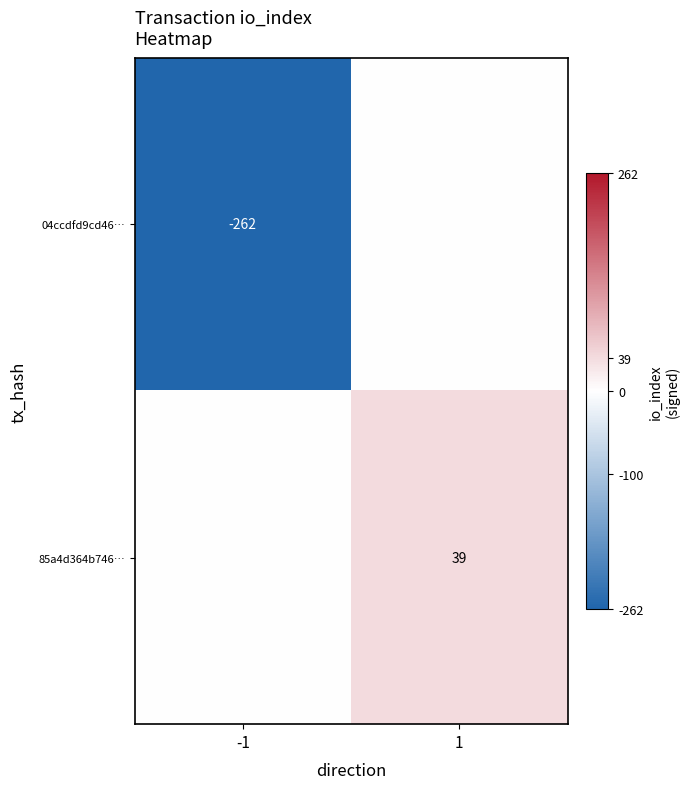

The value of 04ccdfd9cd46… at -1 is -262. True or false?

True